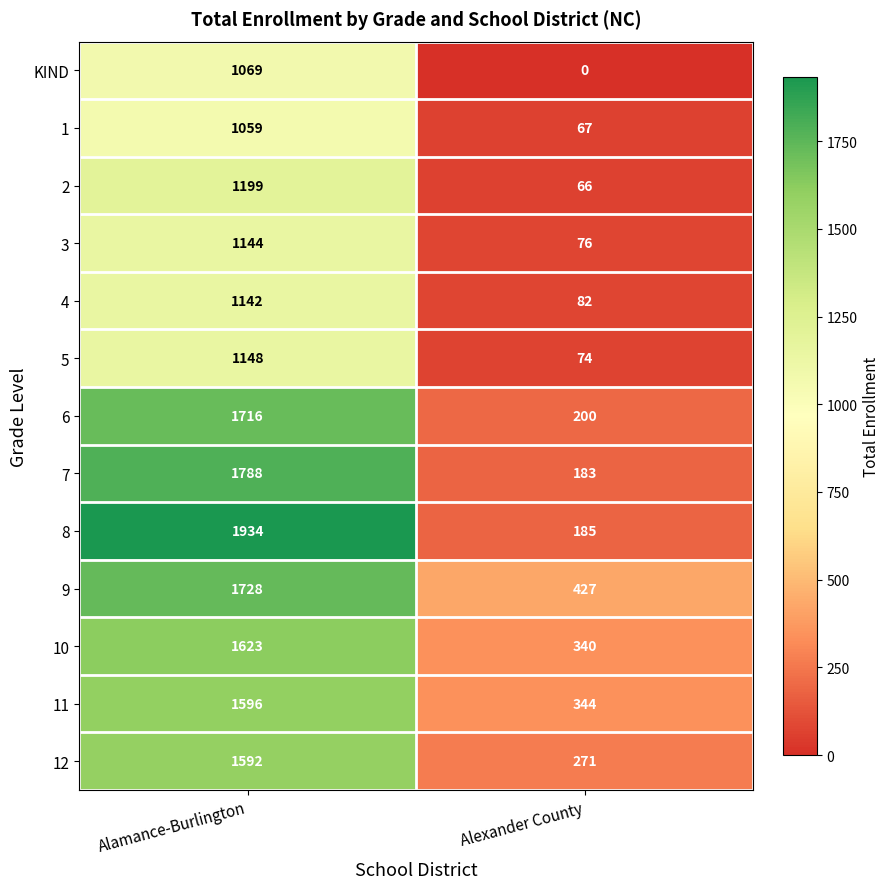

Which series has the largest range (max minus min)?

8